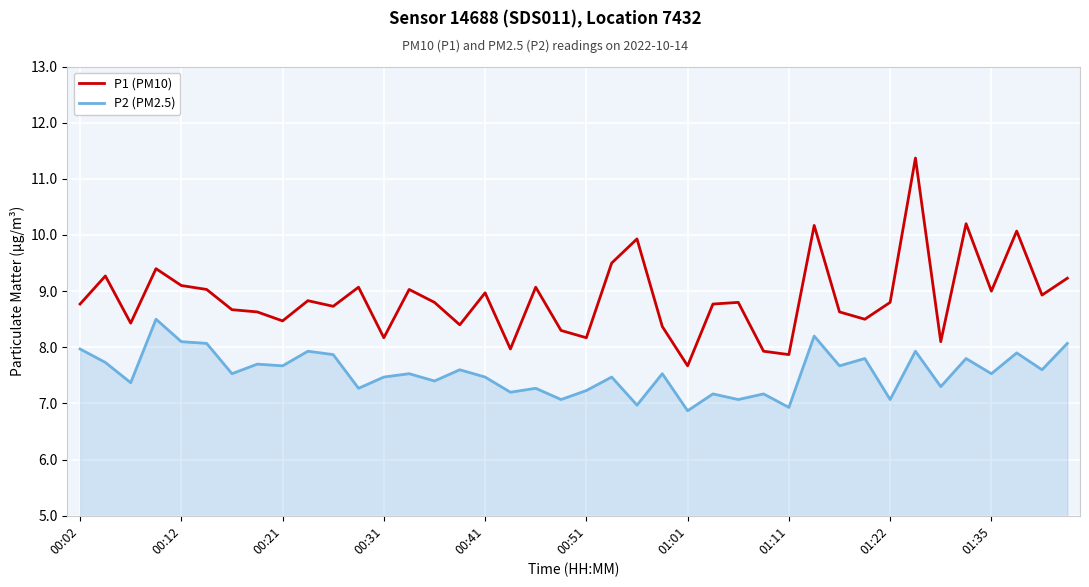

How many categories are shown in the chart?

40